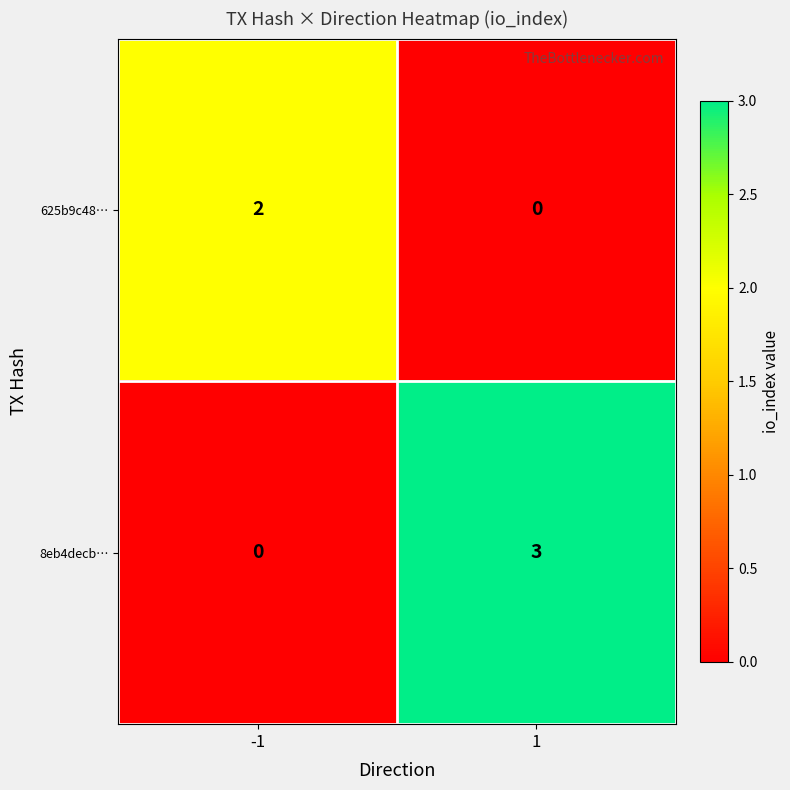

Rank the series by their maximum value, from lowest to highest.

625b9c48…, 8eb4decb…